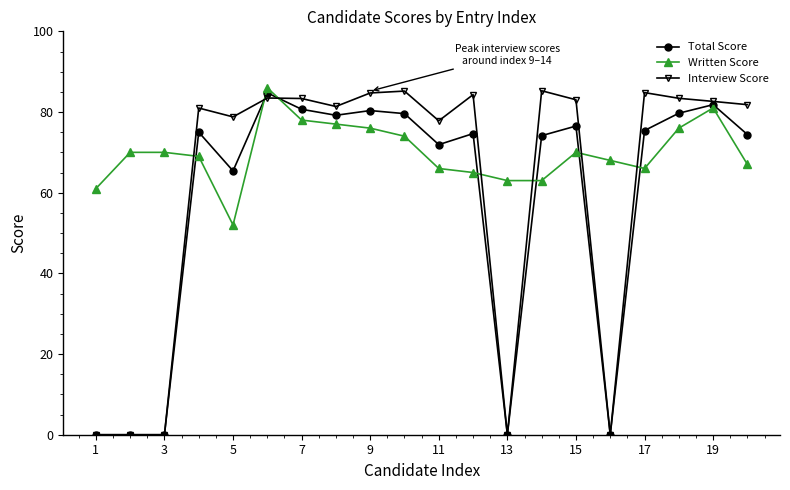

How many data points does each series have?

20